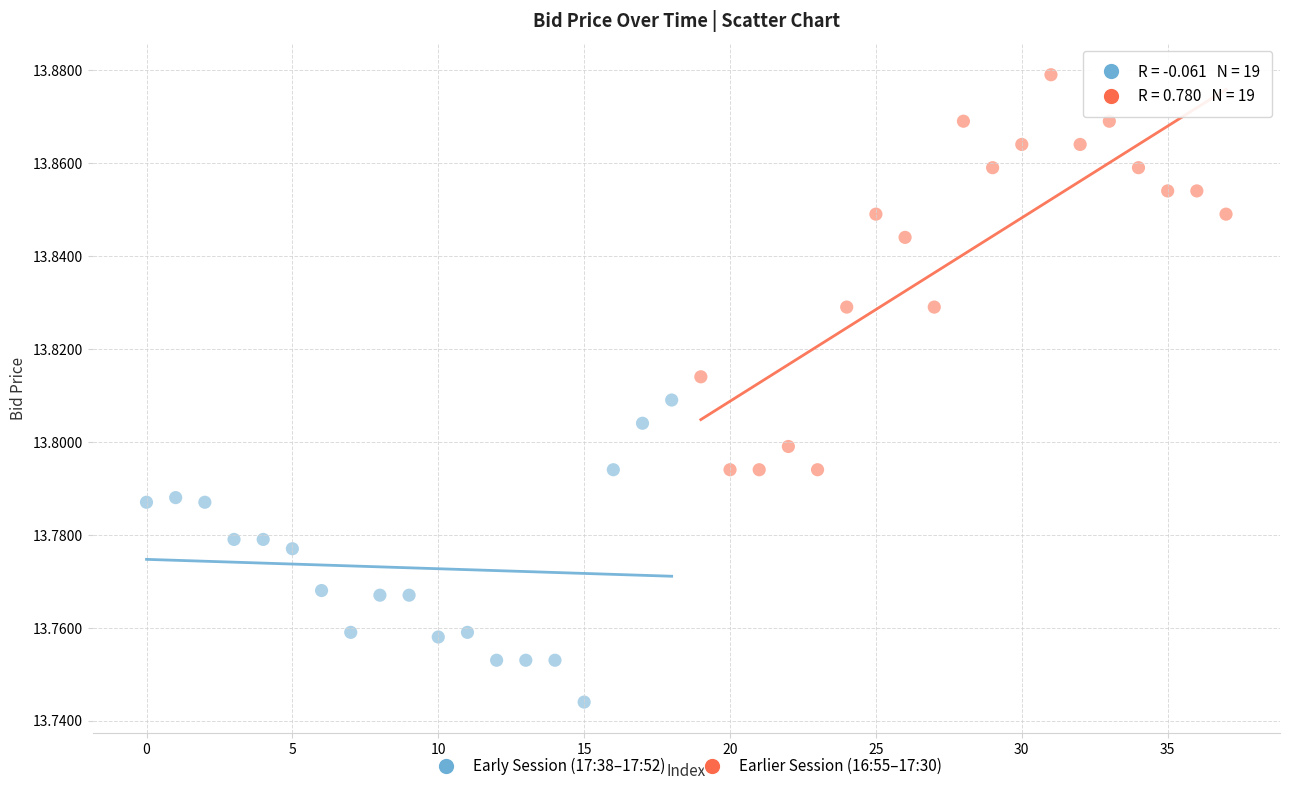

Which series reaches the maximum Y coordinate?

Earlier Session (16:55–17:30)